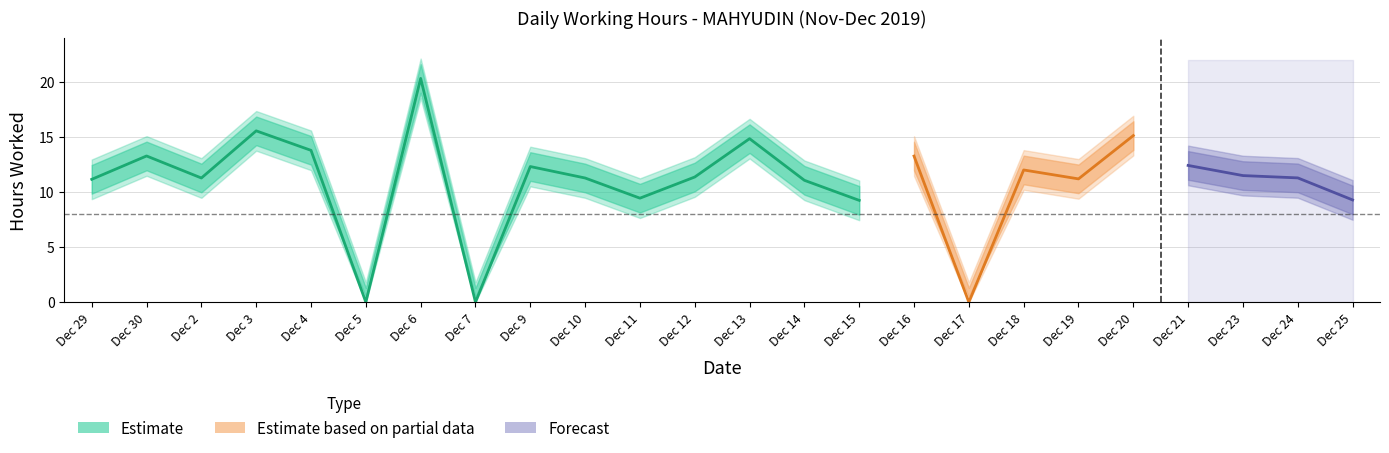

Approximately how many times larger is the value at 12 compared to 15?

1.2